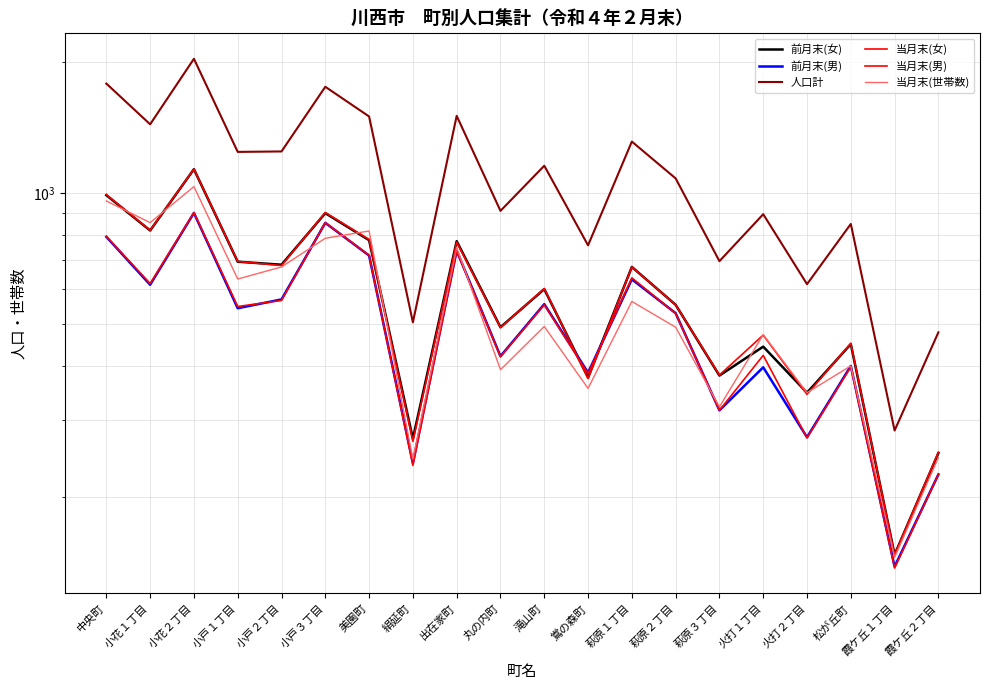

Between 鴬の森町 and 絹延町, which is larger?

鴬の森町